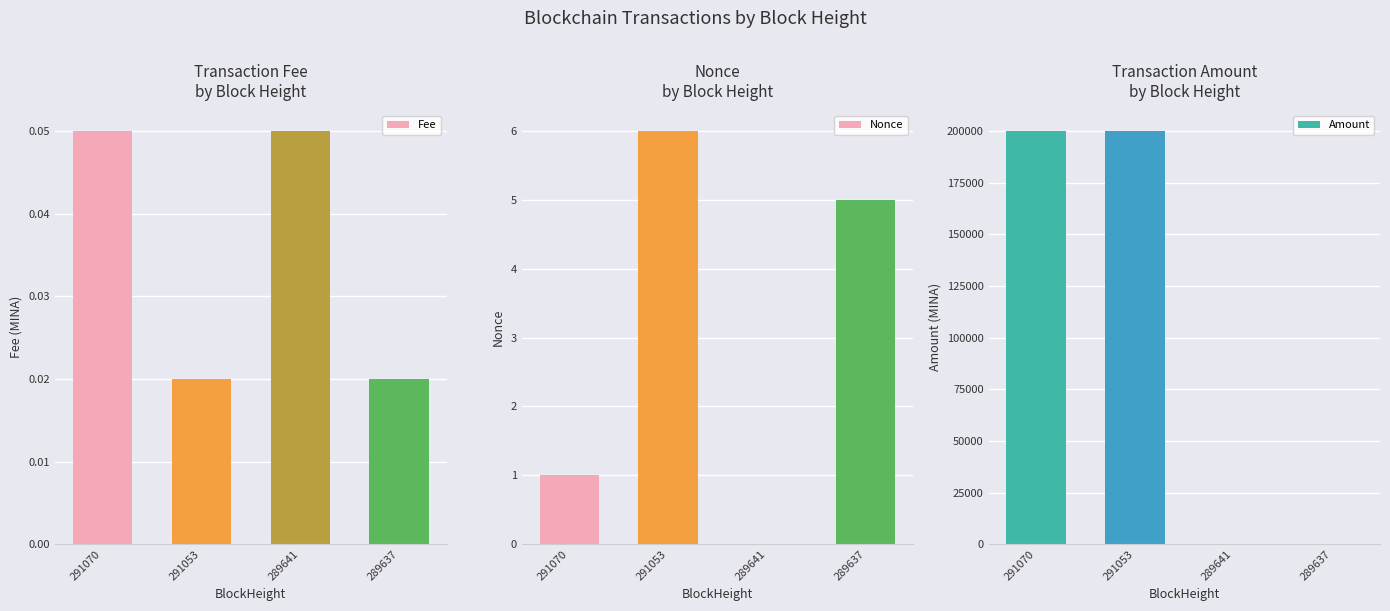

Which has a higher value, 291053 or 289641?

289641